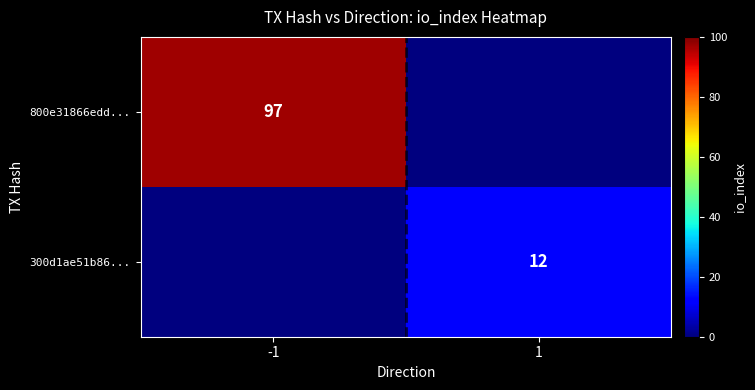

True or false: 300d1ae51b86... has a value of 12 at 1.

True